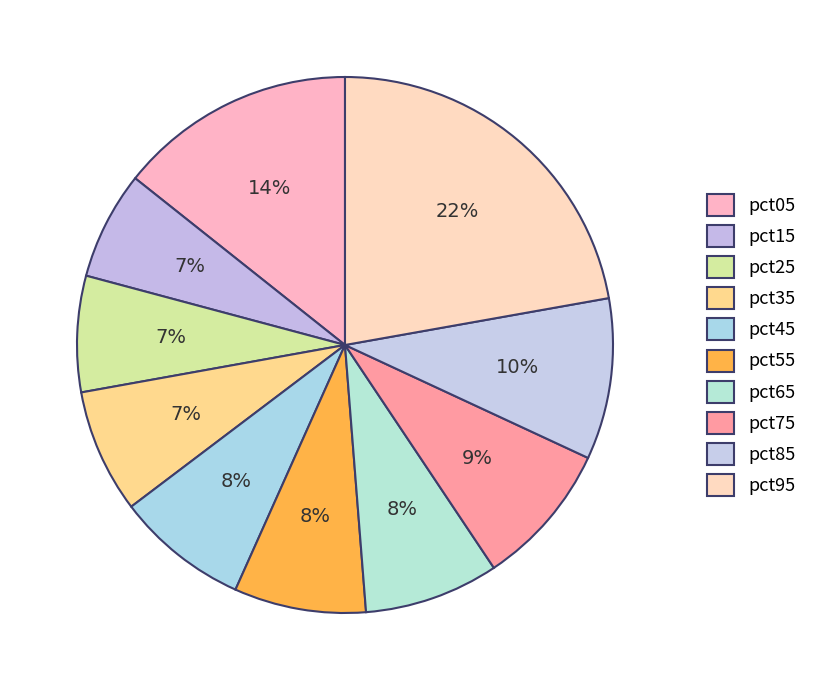

Does pct65 account for over 50% of the chart?

No